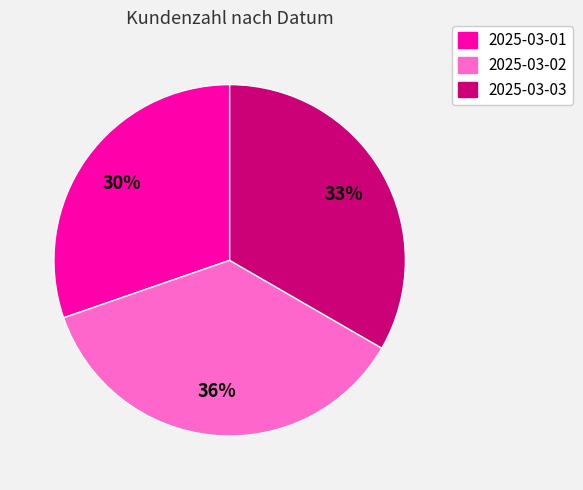

The 2025-03-03 slice represents 25% of the pie. True or false?

False